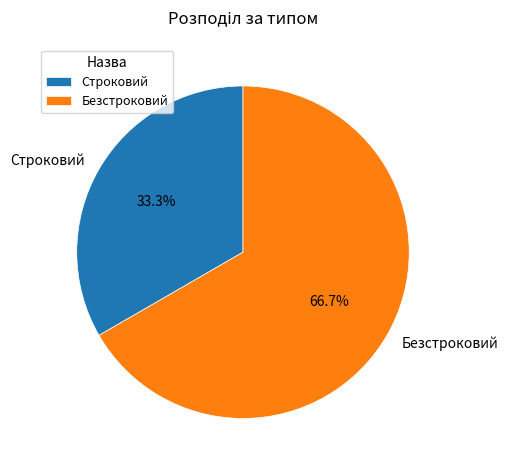

Between Строковий and Безстроковий, which is larger?

Безстроковий